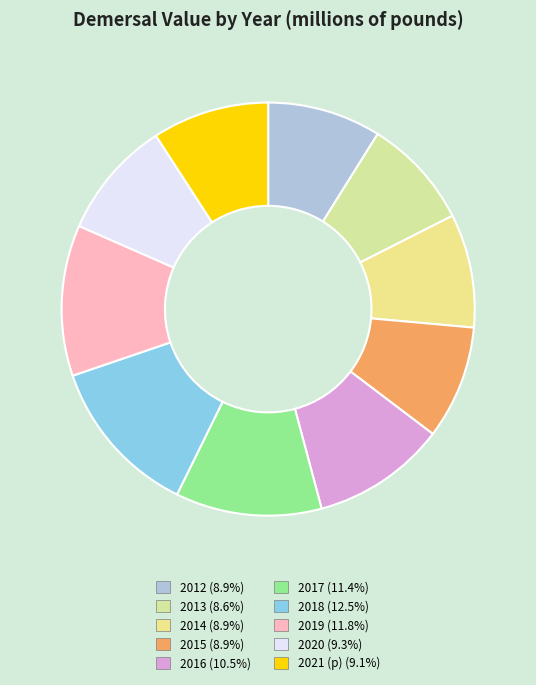

Between 2021 (p) and 2014, which is larger?

2021 (p)